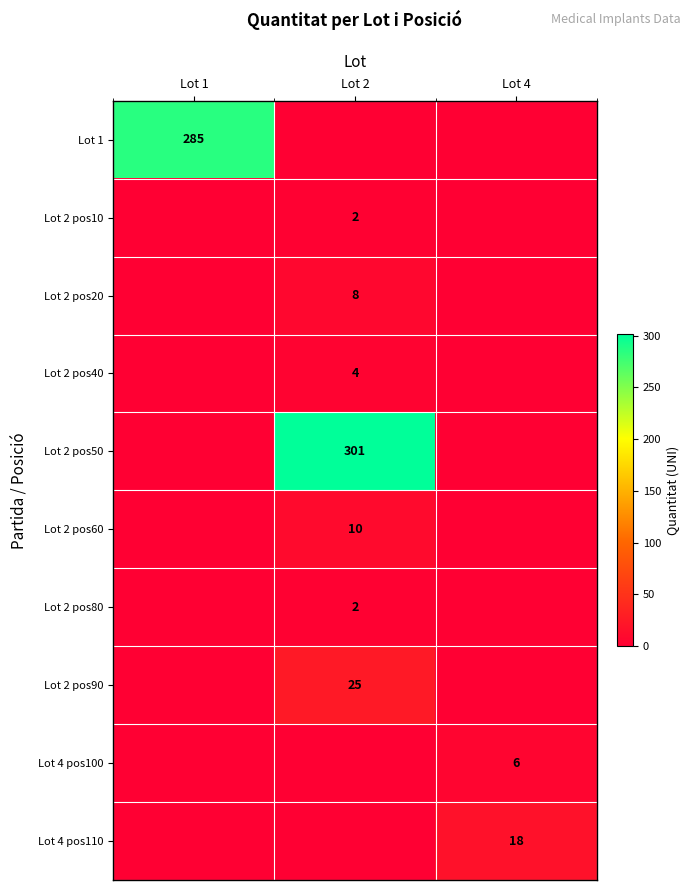

The Lot 2 pos60 series shows 10 at Lot 2. True or false?

True